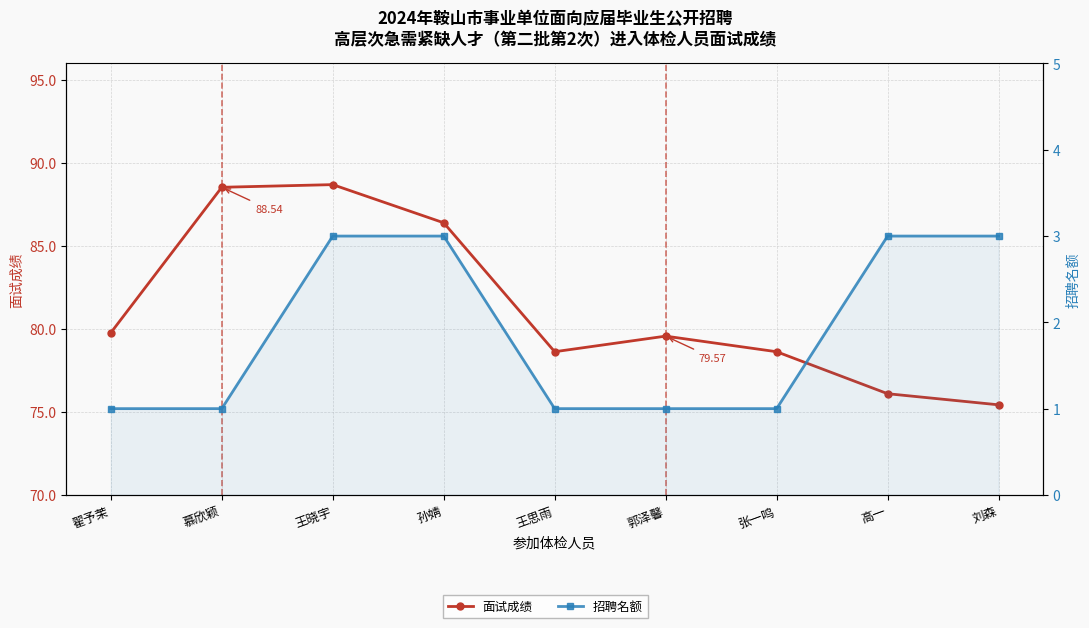

Between 王晓宇 and 郭泽馨, which series saw the biggest shift?

面试成绩